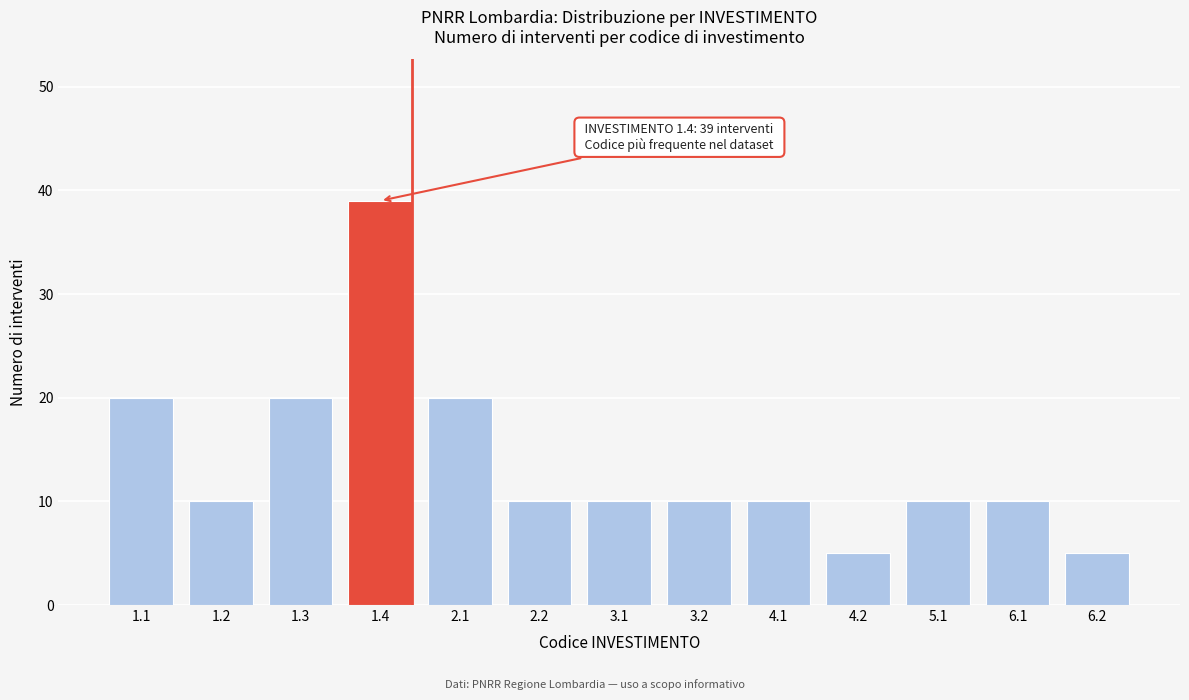

Reading left to right, transcribe all the data shown in this chart.

20	10	20	39	20	10	10	10	10	5	10	10	5